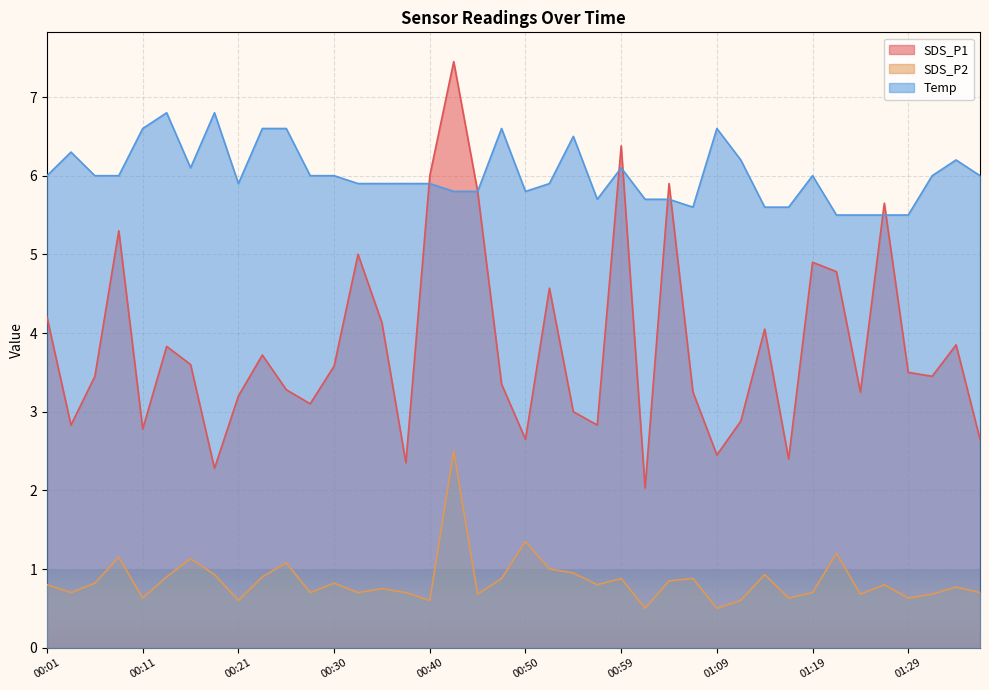

List the series in order of their overall mean, lowest first.

SDS_P2, SDS_P1, Temp